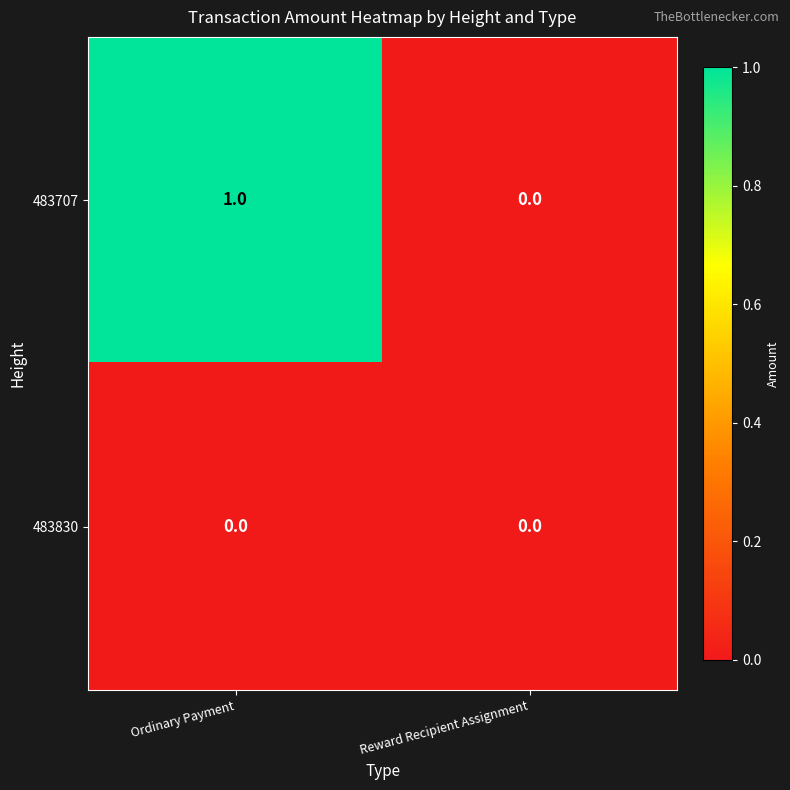

Reading left to right, list all the values displayed in this chart.

483707: 1	0
483830: 0	0